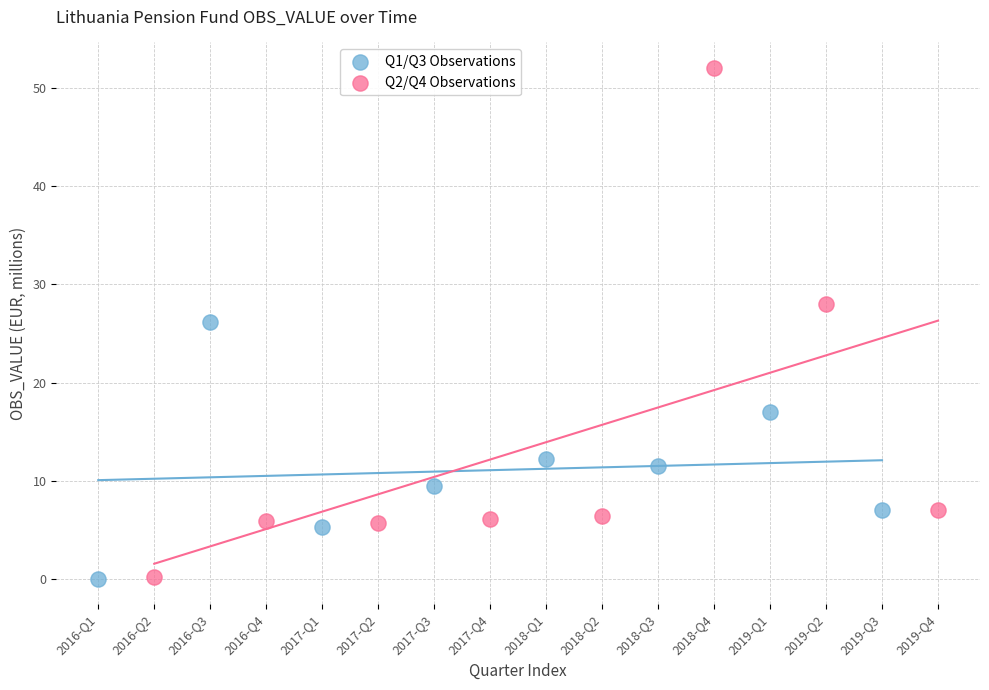

What are all the series names shown in the legend?

Q1/Q3 Observations, Q2/Q4 Observations